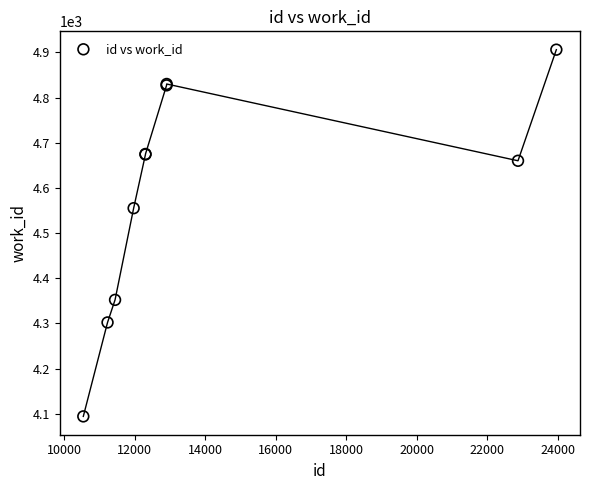

What Y value in the scatter plot is closest to 4500?

4555